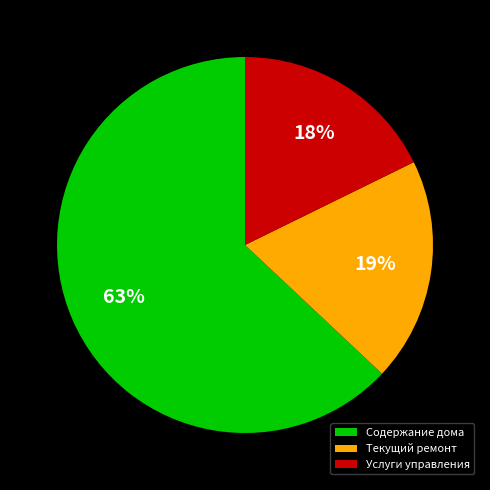

What is the majority slice?

Содержание дома